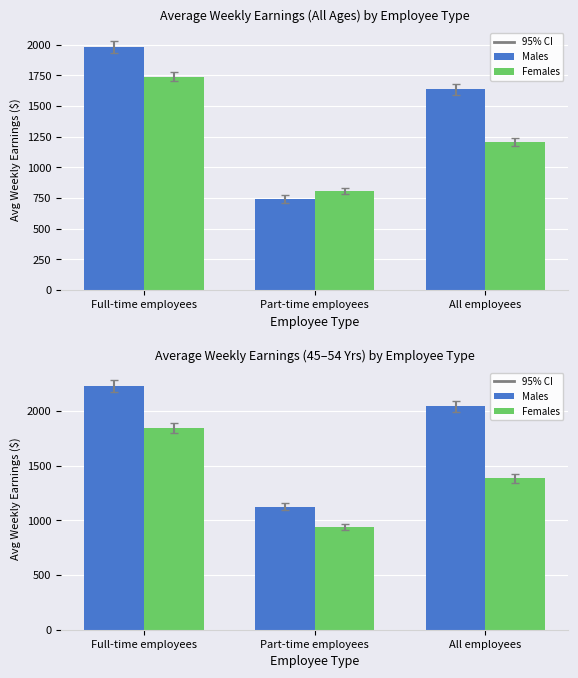

True or false: Males has a value of 1126.5 at Part-time employees.

True